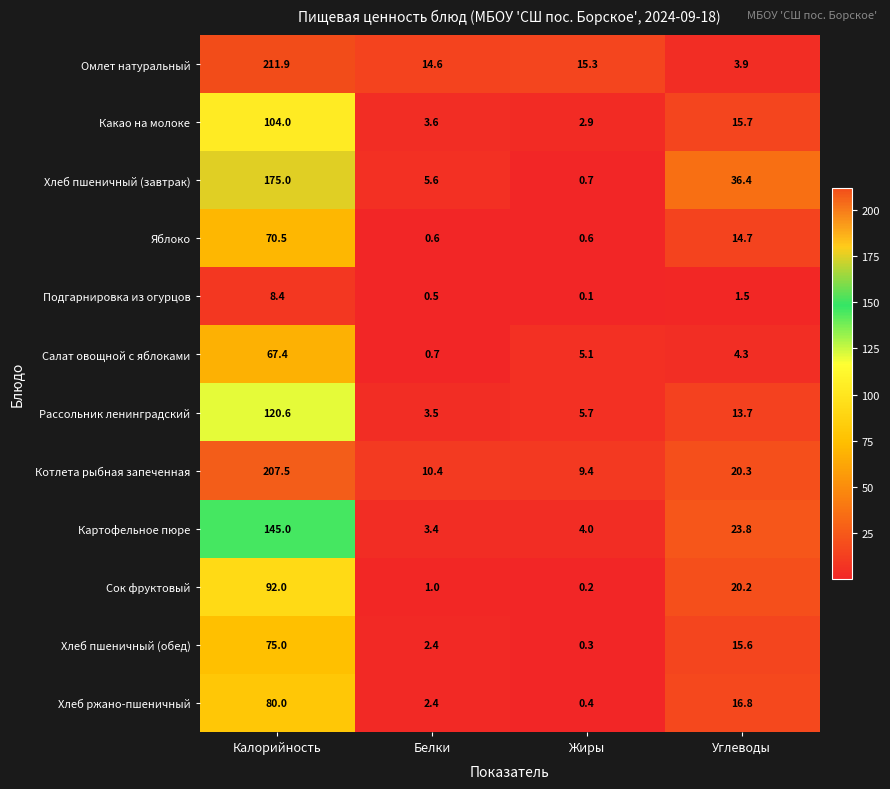

Rank the series at Калорийность from highest to lowest value.

Омлет натуральный, Котлета рыбная запеченная, Хлеб пшеничный (завтрак), Картофельное пюре, Рассольник ленинградский, Какао на молоке, Сок фруктовый, Хлеб ржано-пшеничный, Хлеб пшеничный (обед), Яблоко, Салат овощной с яблоками, Подгарнировка из огурцов